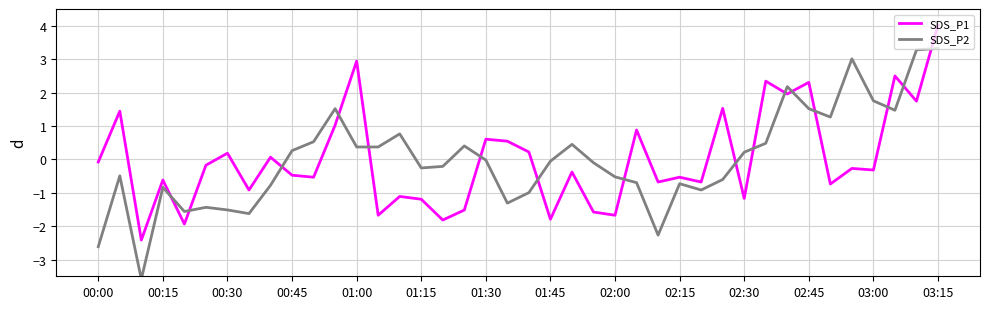

How many intersections are there between SDS_P1 and SDS_P2?

16